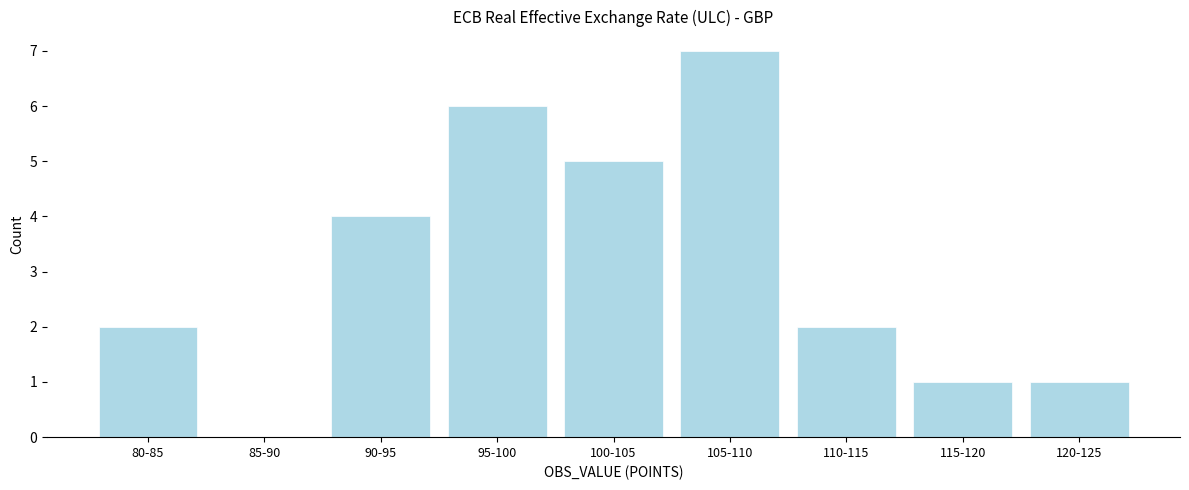

Reading left to right, transcribe all the data shown in this chart.

80-85=2	85-90=0	90-95=4	95-100=6	100-105=5	105-110=7	110-115=2	115-120=1	120-125=1